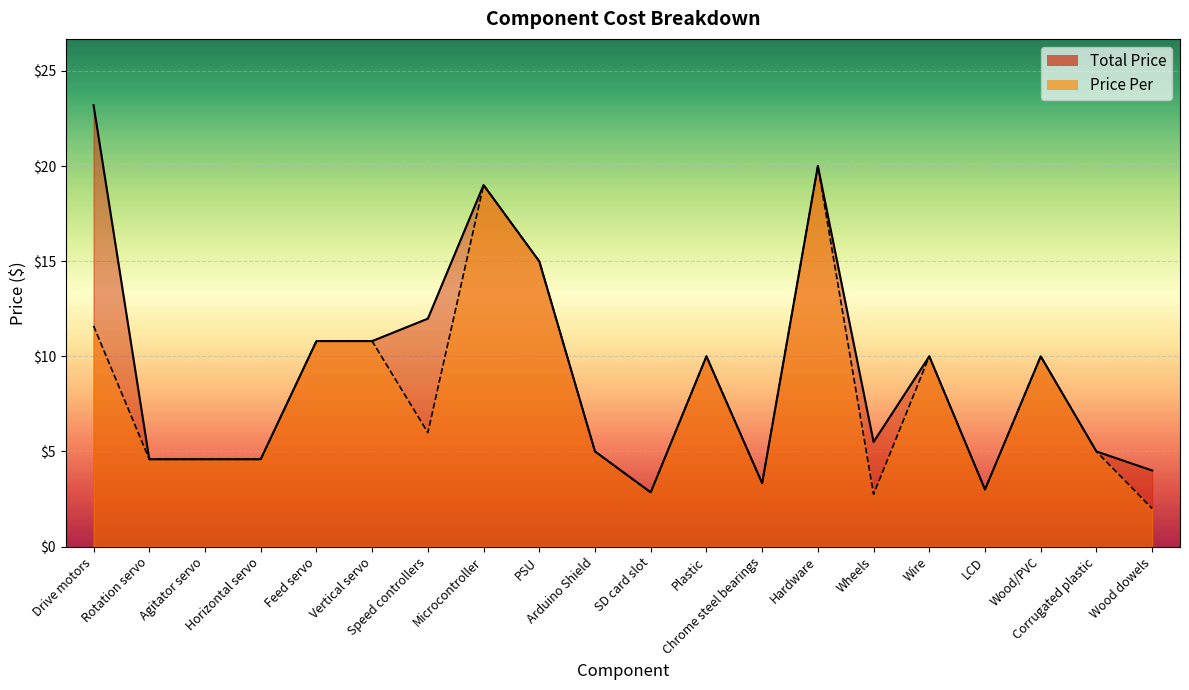

True or false: Total Price and Price Per intersect in this chart.

False